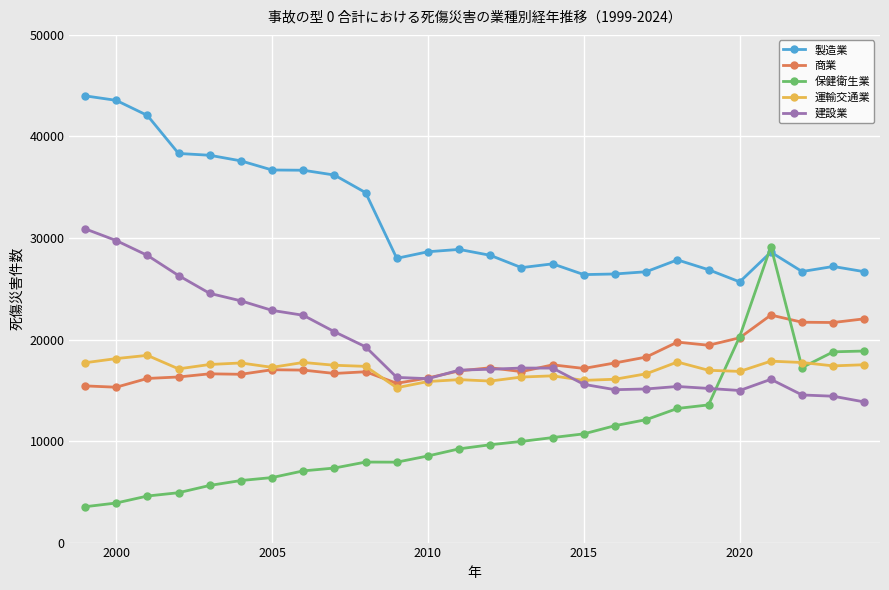

True or false: 建設業 has more than 1 points higher than both neighbors.

True